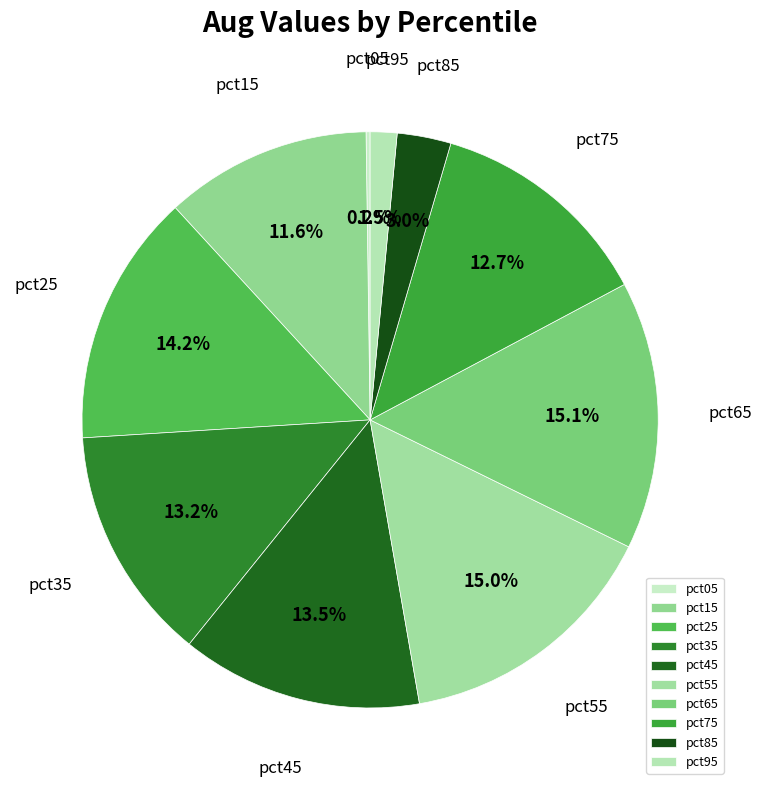

Which has a higher value, pct65 or pct15?

pct65